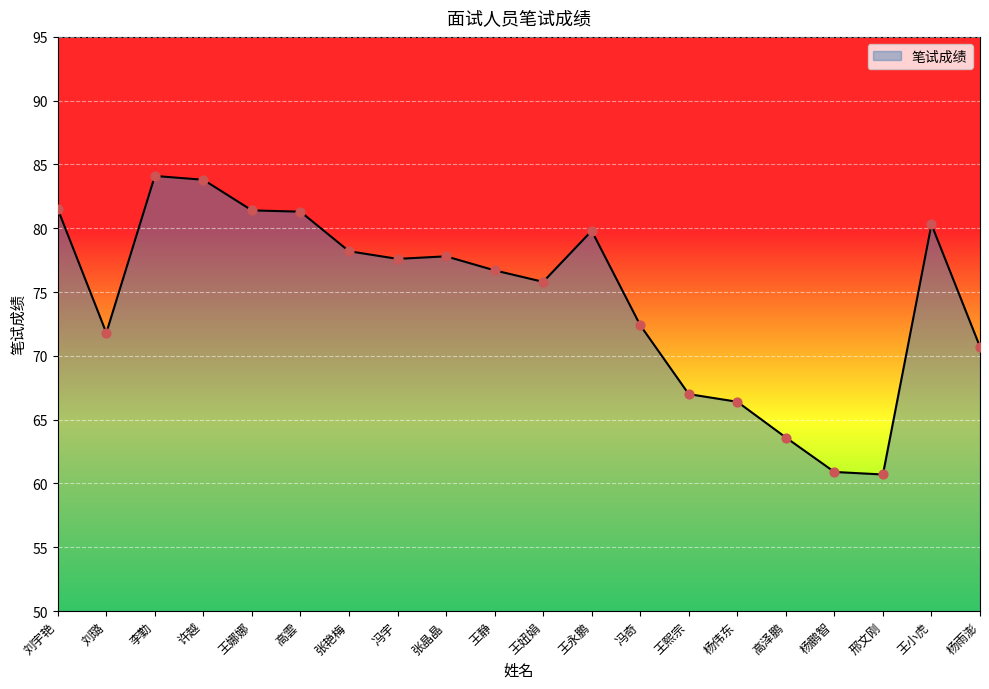

What is the ratio of the value at 李勤 to the value at 杨鹏智?

1.4